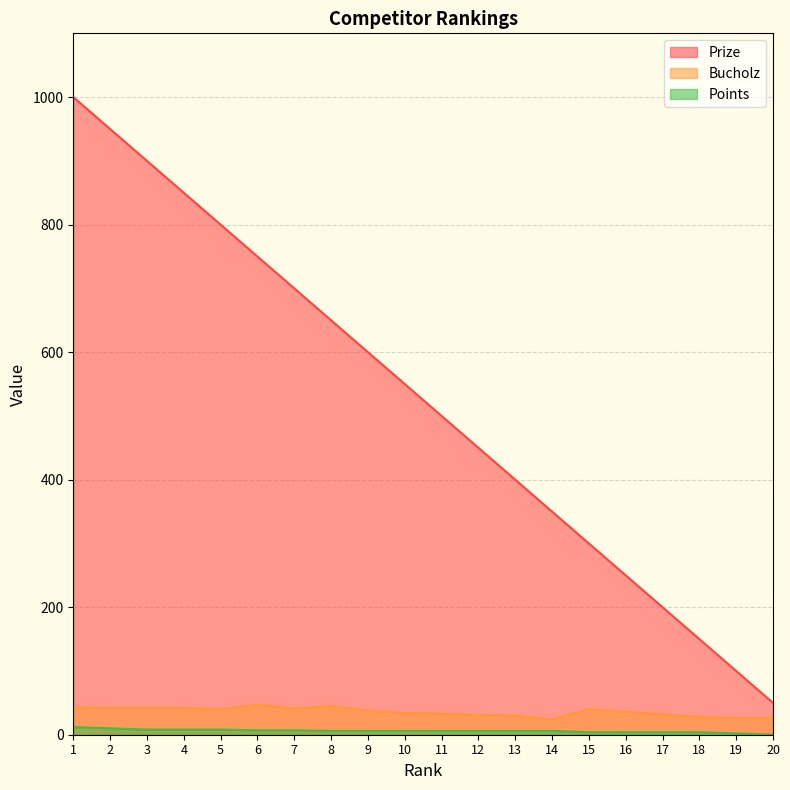

At 3, list the series in order from smallest to largest.

Points, Bucholz, Prize